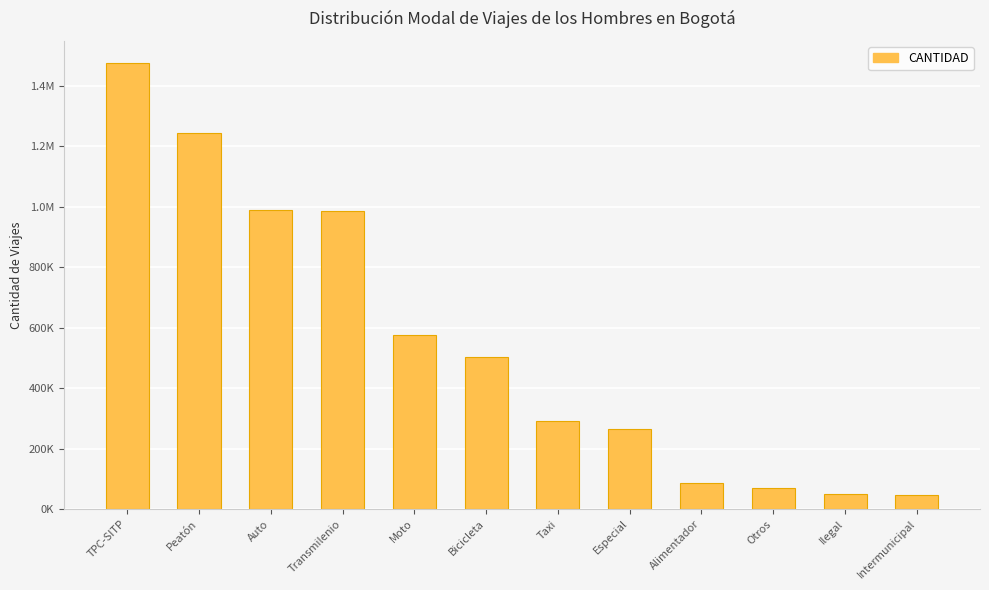

Is it true that the value at Alimentador is 86926.6?

True